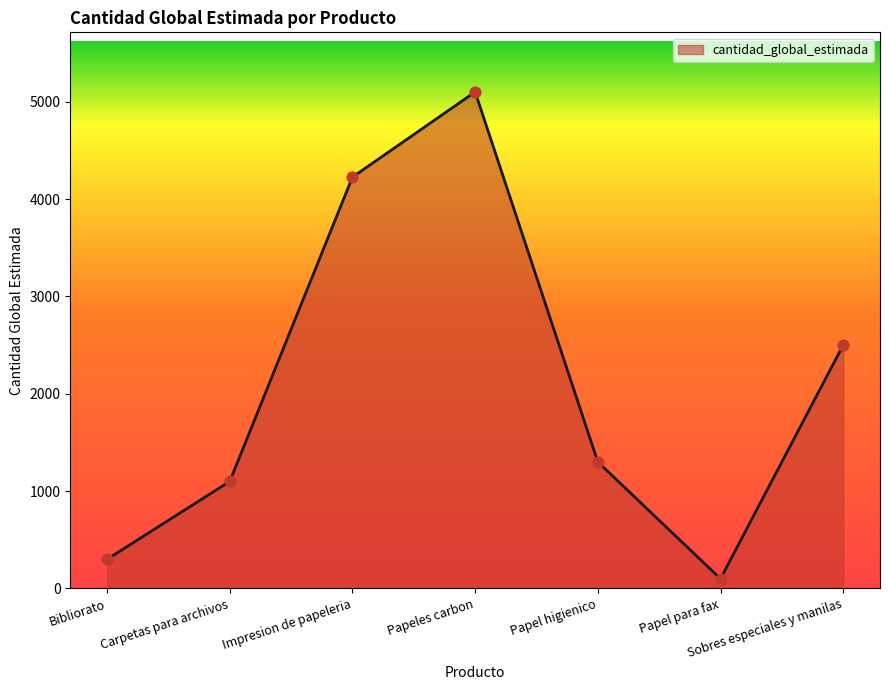

What is the change in value from Papel higienico to Papel para fax?

-1200